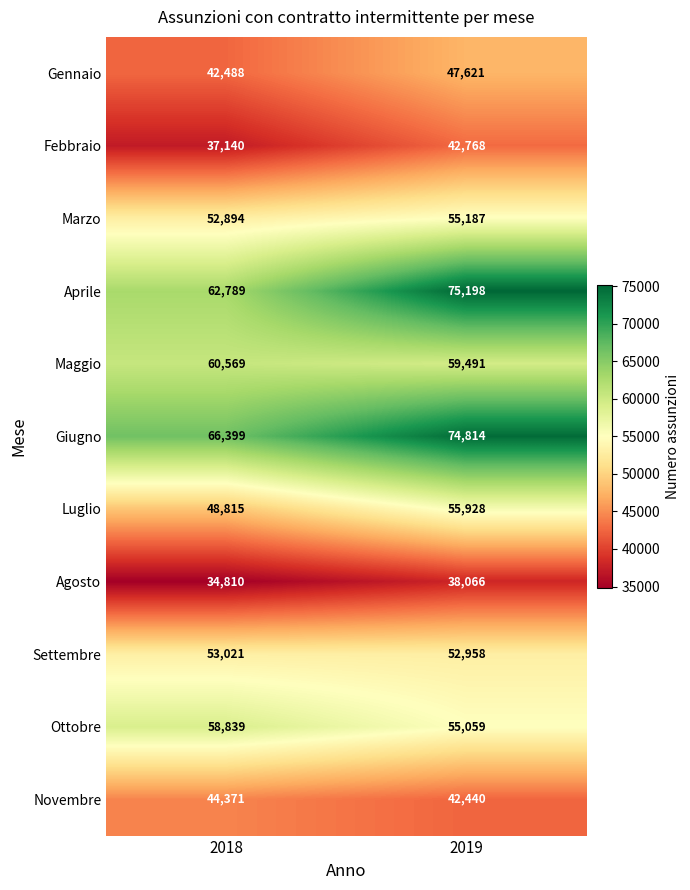

Count the number of data series in this chart.

11